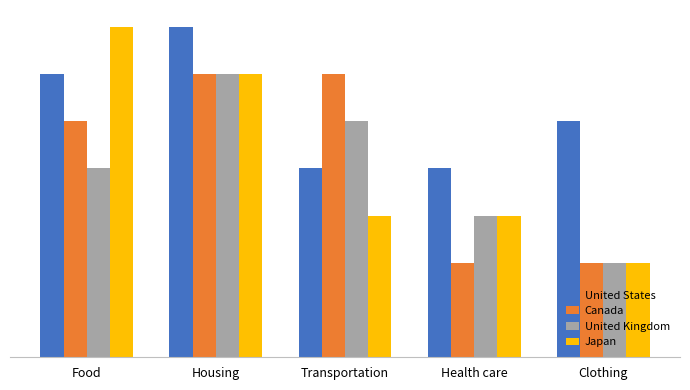

Does the chart contain stacked bars?

No